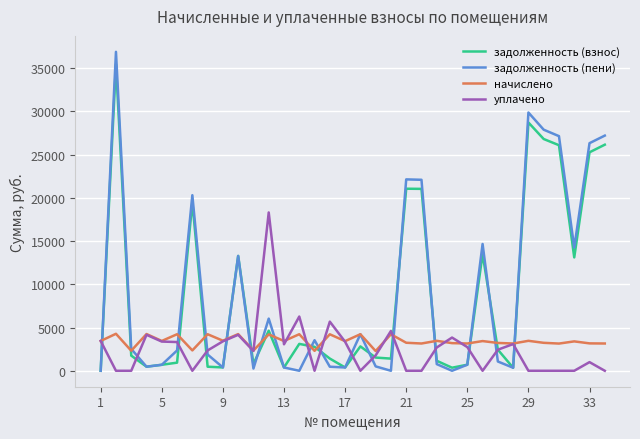

Which series has the widest spread of values?

задолженность (пени)